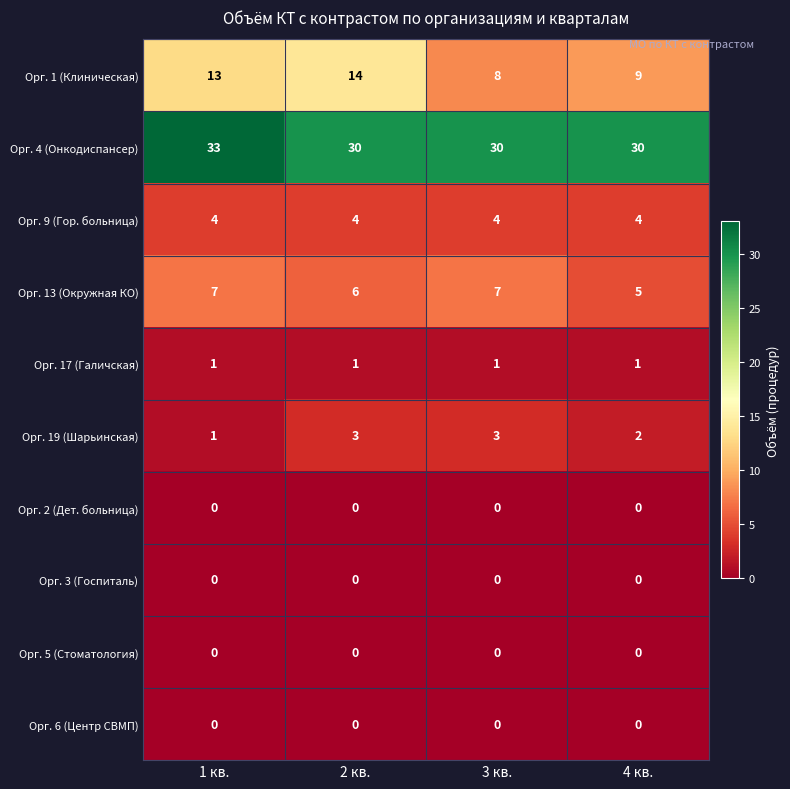

The value of Орг. 9 (Гор. больница) at 4 кв. is 4. True or false?

True